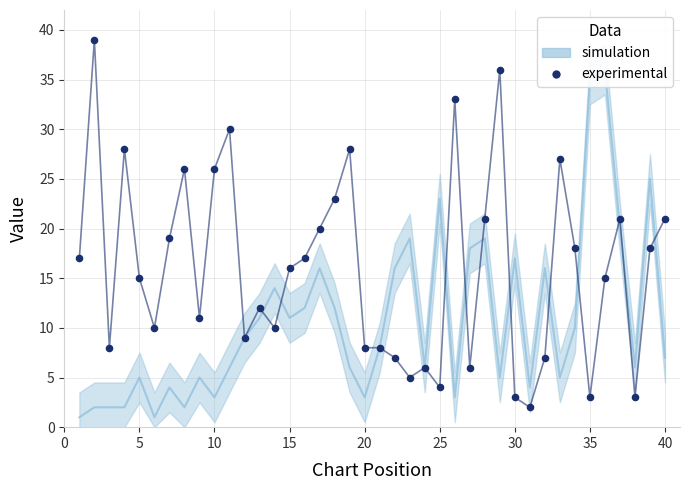

What is the range of Y values (max minus min)?

37